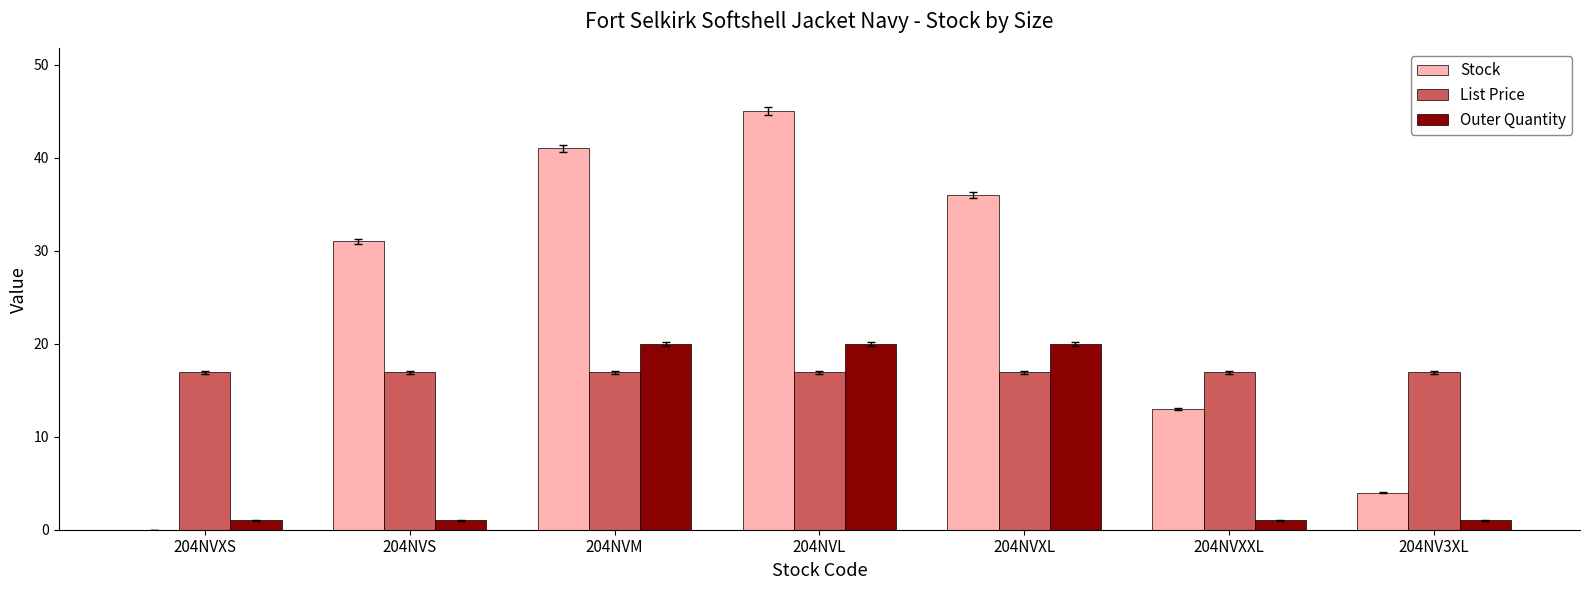

Between 204NVS and 204NV3XL, which series saw the biggest shift?

Stock